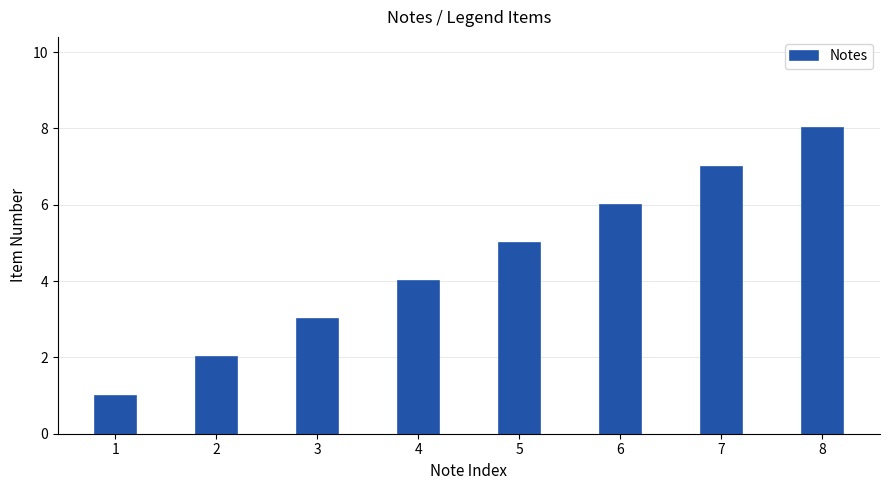

True or false: the data shows 1 at 4.

False